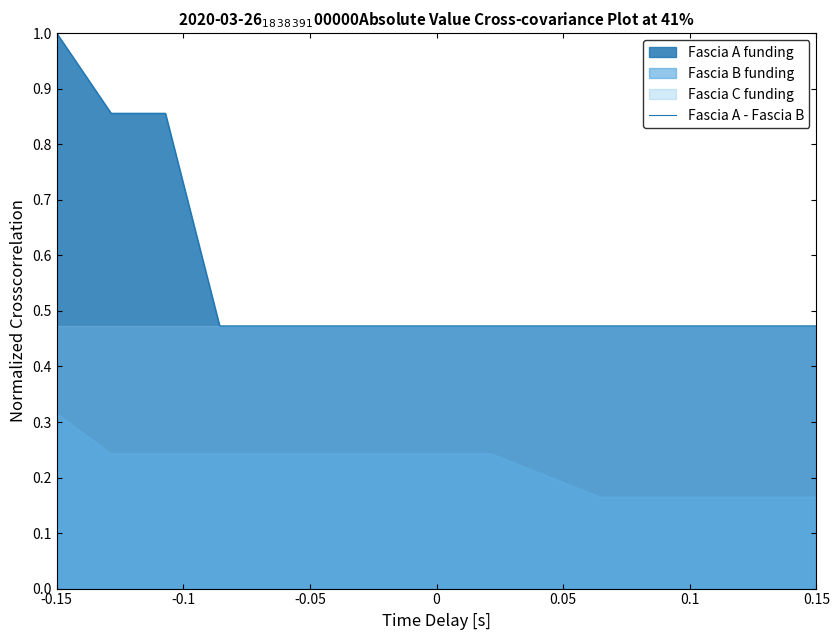

The value of Fascia A - Fascia B at -0.15 is 1.6. True or false?

False